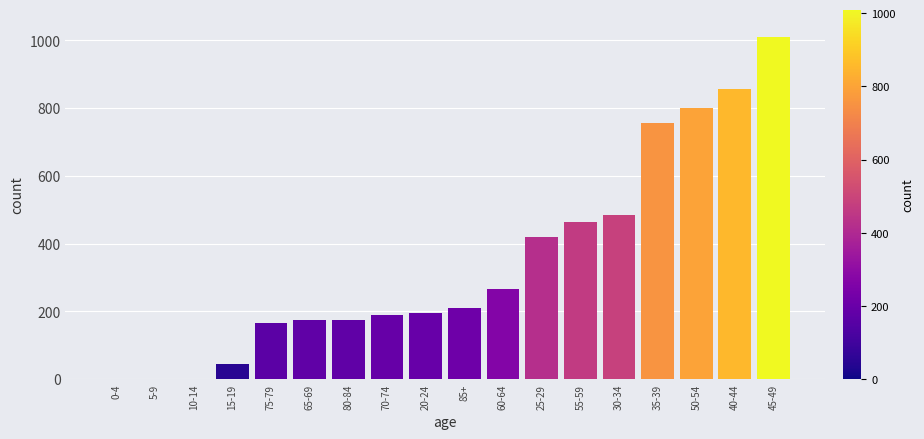

Reading left to right, list all the values displayed in this chart.

0-4=0	5-9=0	10-14=0	15-19=45	75-79=165	65-69=175	80-84=175	70-74=190	20-24=195	85+=210	60-64=265	25-29=420	55-59=465	30-34=485	35-39=755	50-54=800	40-44=855	45-49=1010